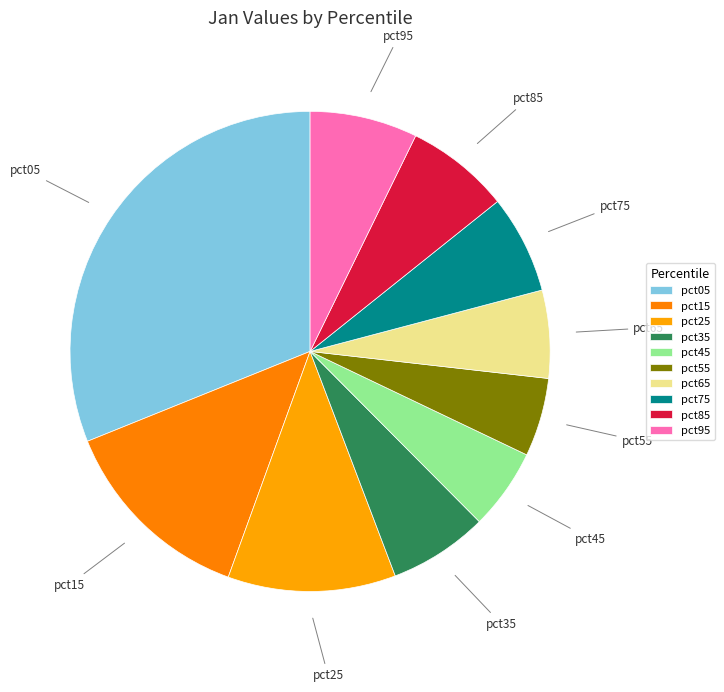

Is it true that pct65 is 1% of the pie?

False